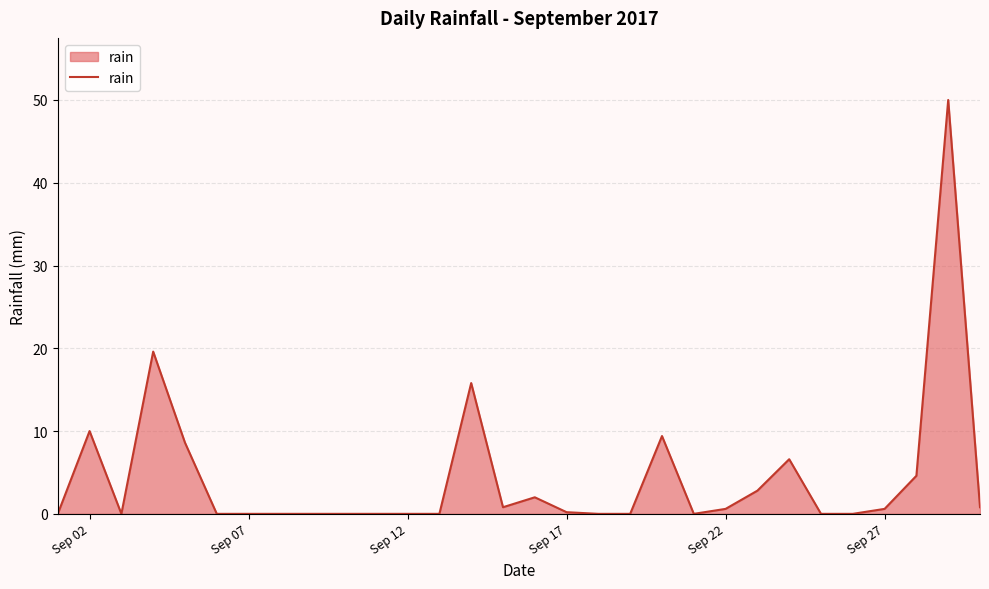

What is the difference between the maximum and minimum values?

50.0